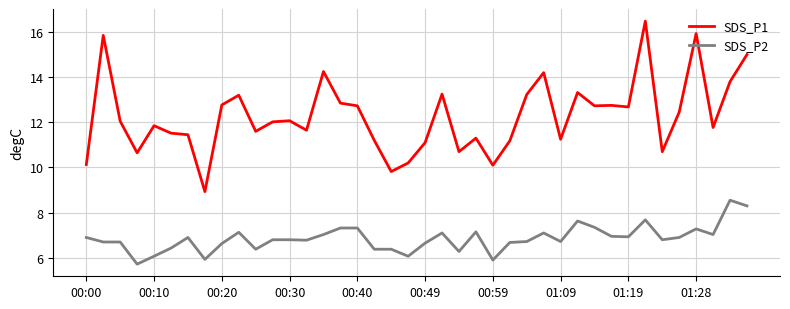

Rank the series by their average value, from highest to lowest.

SDS_P1, SDS_P2